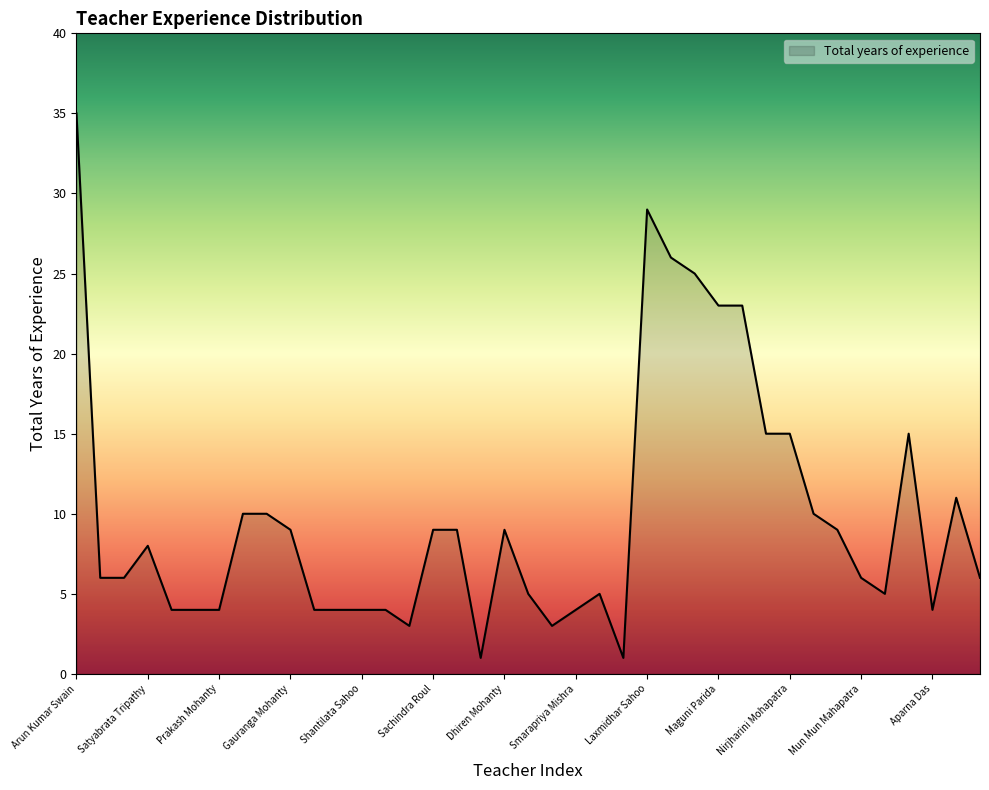

True or false: the data has more than 1 interior local peaks.

True